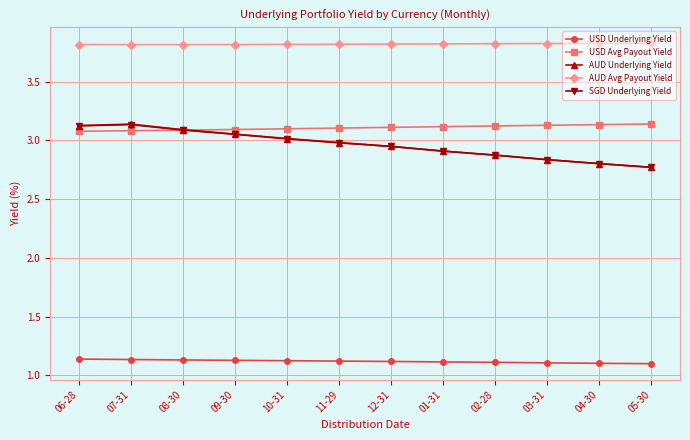

Is the value of USD Avg Payout Yield at 06-28 greater than the value of AUD Avg Payout Yield at 11-29?

No